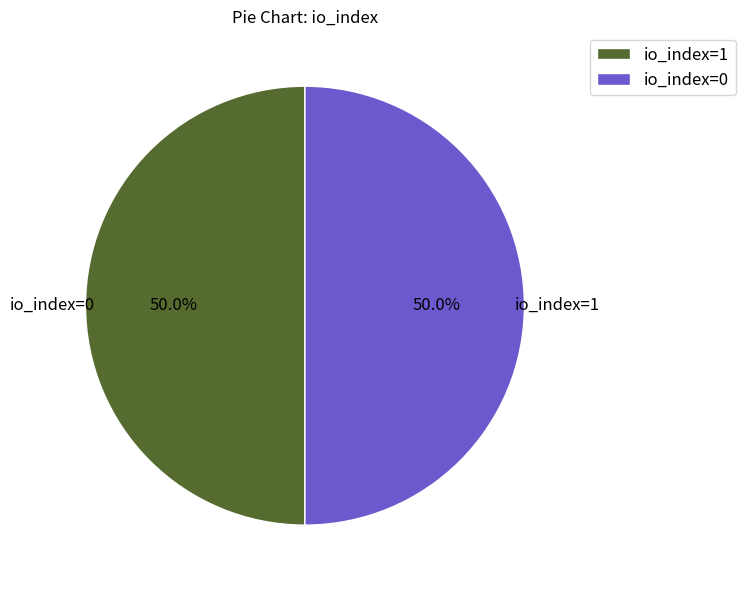

What percentage is the io_index=1 slice, to the nearest percent?

50%